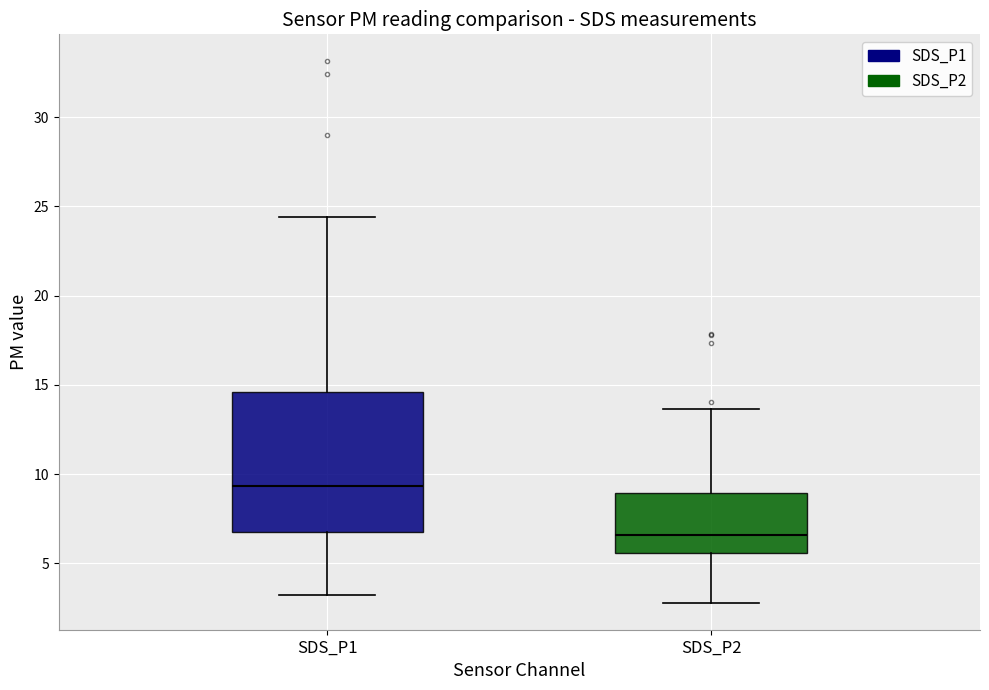

Which box's median line is the lowest?

SDS_P2